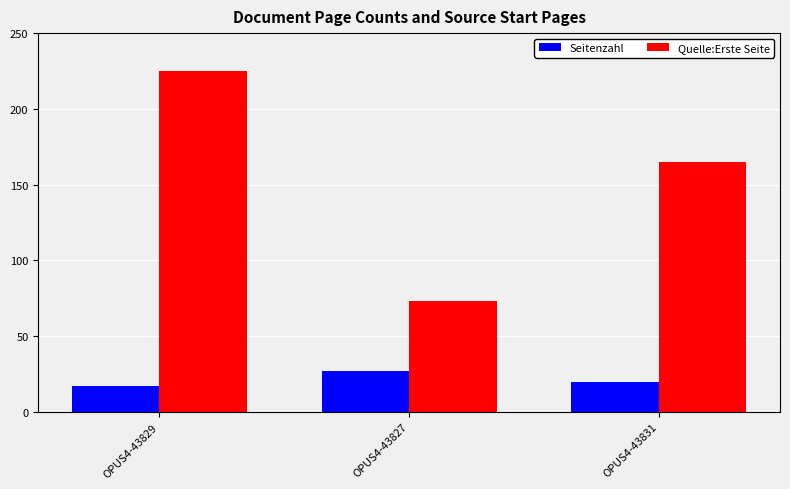

Does the chart contain any negative values?

No